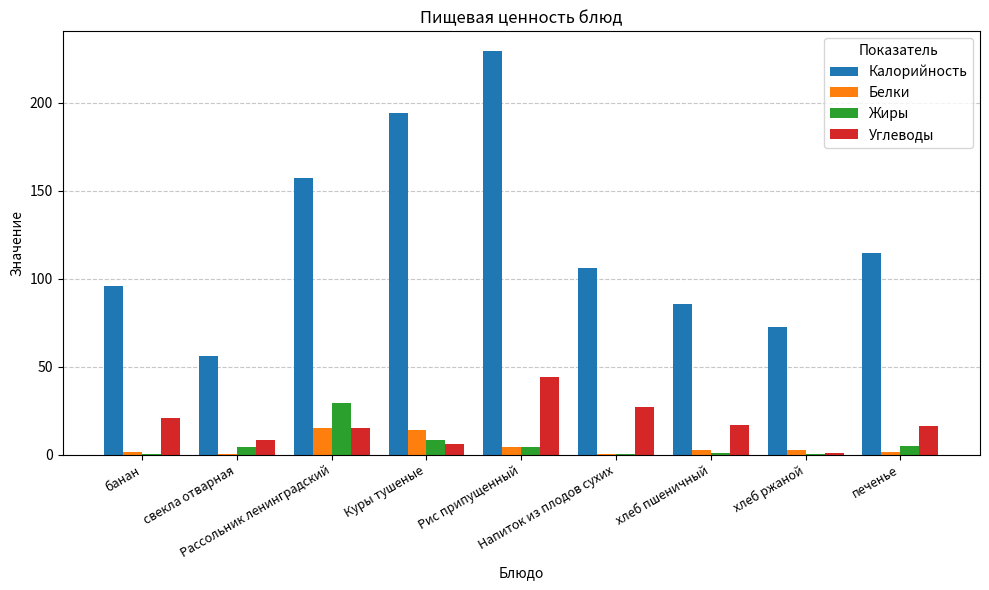

Which series has the largest total across all categories?

Калорийность